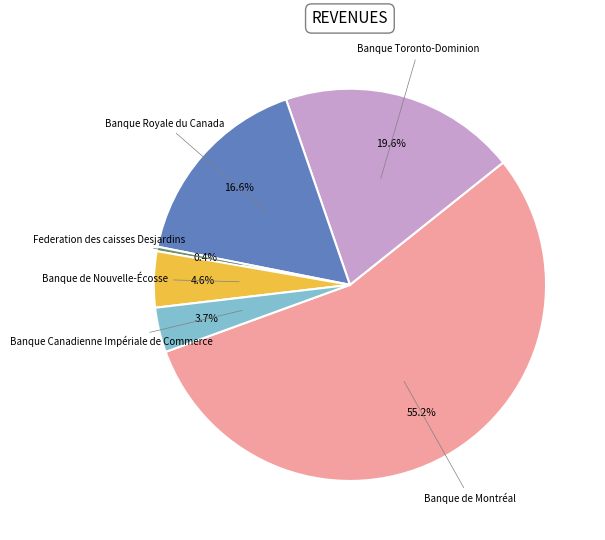

To the nearest percent, what is the average slice percentage?

17%